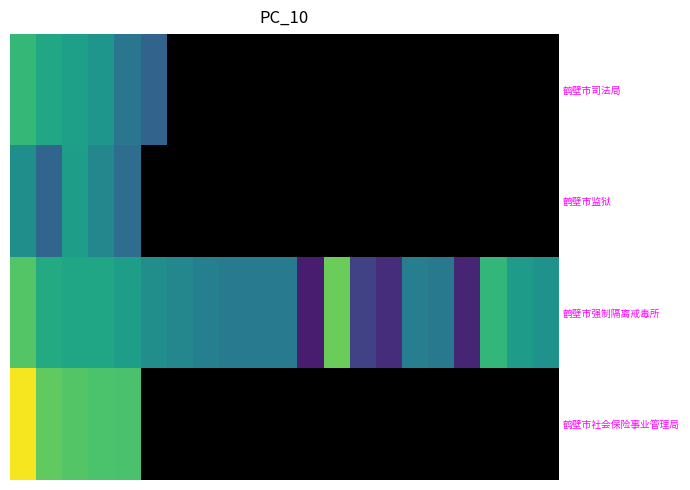

What is the maximum value for 鹤壁市司法局?

153.2